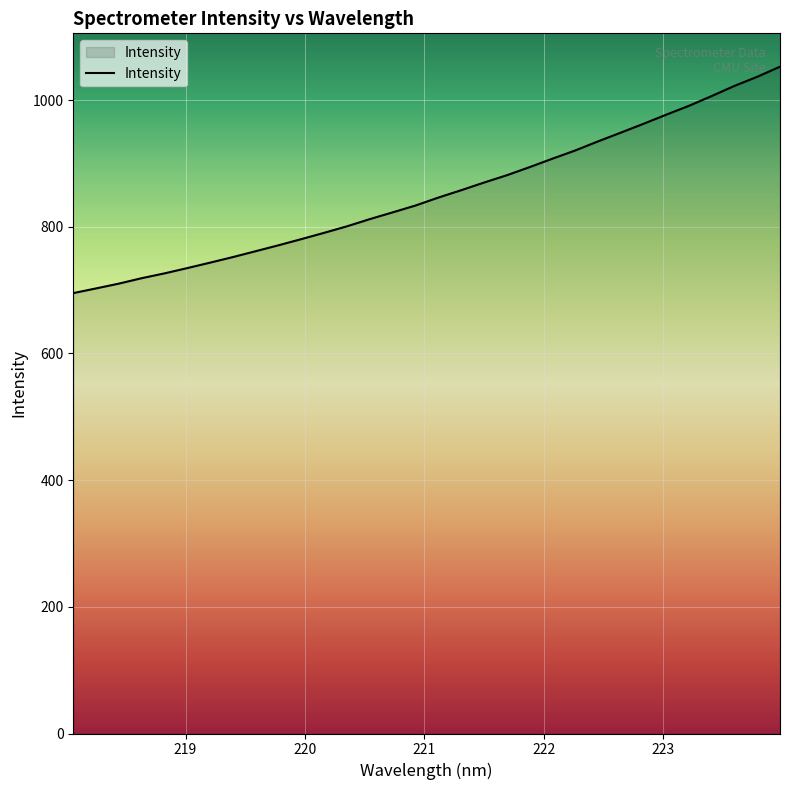

What is the difference between the maximum and minimum values?

357.5